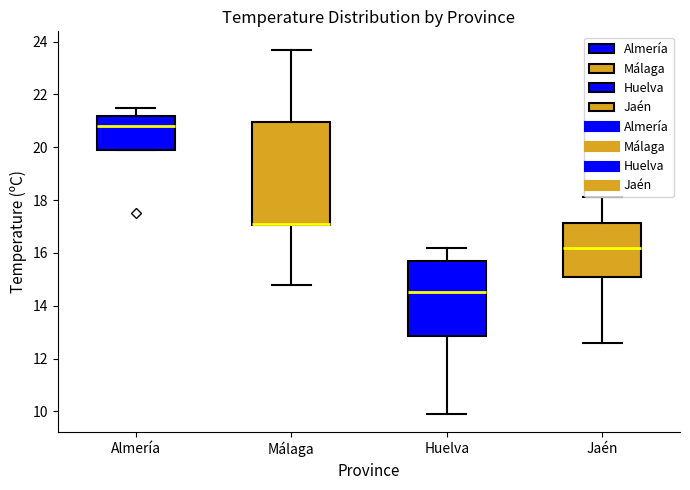

Reading left to right, read every box against the y-axis: the position of its median line, the range the box covers, and the ends of its whiskers. The values are not printed on the chart, so give them approximately, as read against the axis.

Almería: median 20.8, box 20.0 to 21.2, whiskers 20.0 to 21.6
Málaga: median 17.2 (drawn on the box's lower edge), box 17.0 to 21.0, whiskers 14.8 to 23.8
Huelva: median 14.6, box 12.8 to 15.8, whiskers 10.0 to 16.2
Jaén: median 16.2, box 15.2 to 17.2, whiskers 12.6 to 18.2